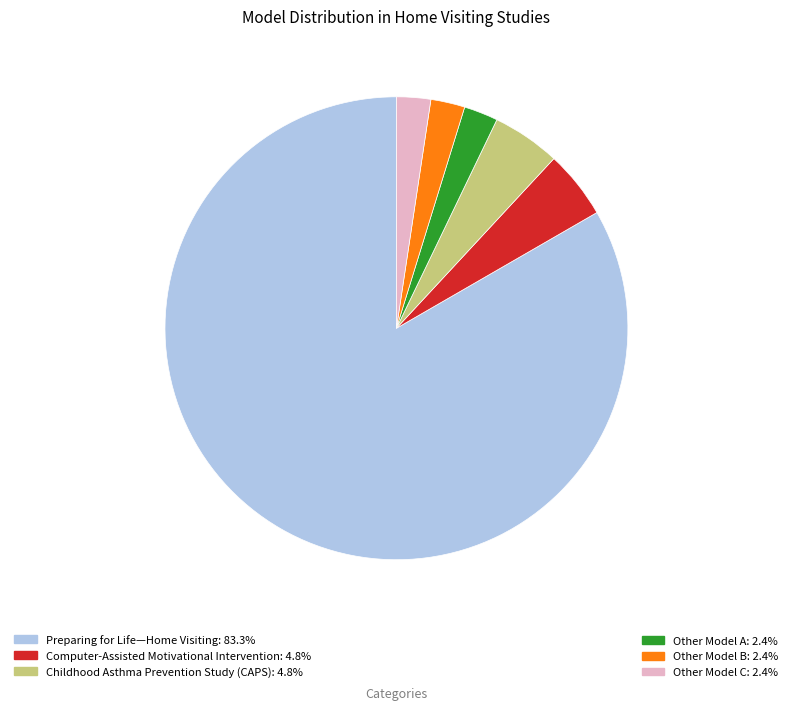

Is Childhood Asthma Prevention Study (CAPS): 4.8% the majority of the pie?

No